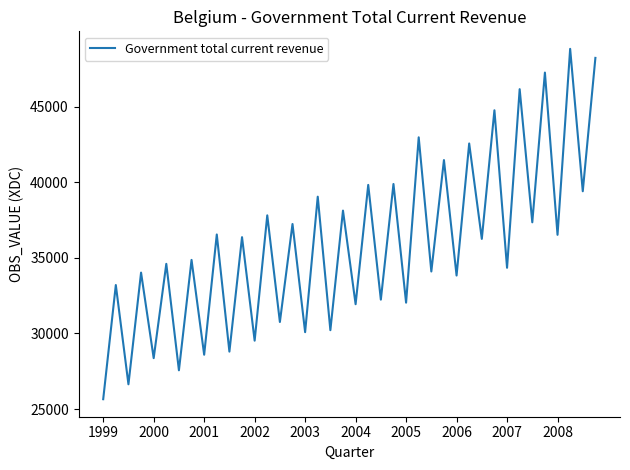

What is the maximum value shown in the chart?

48824.8